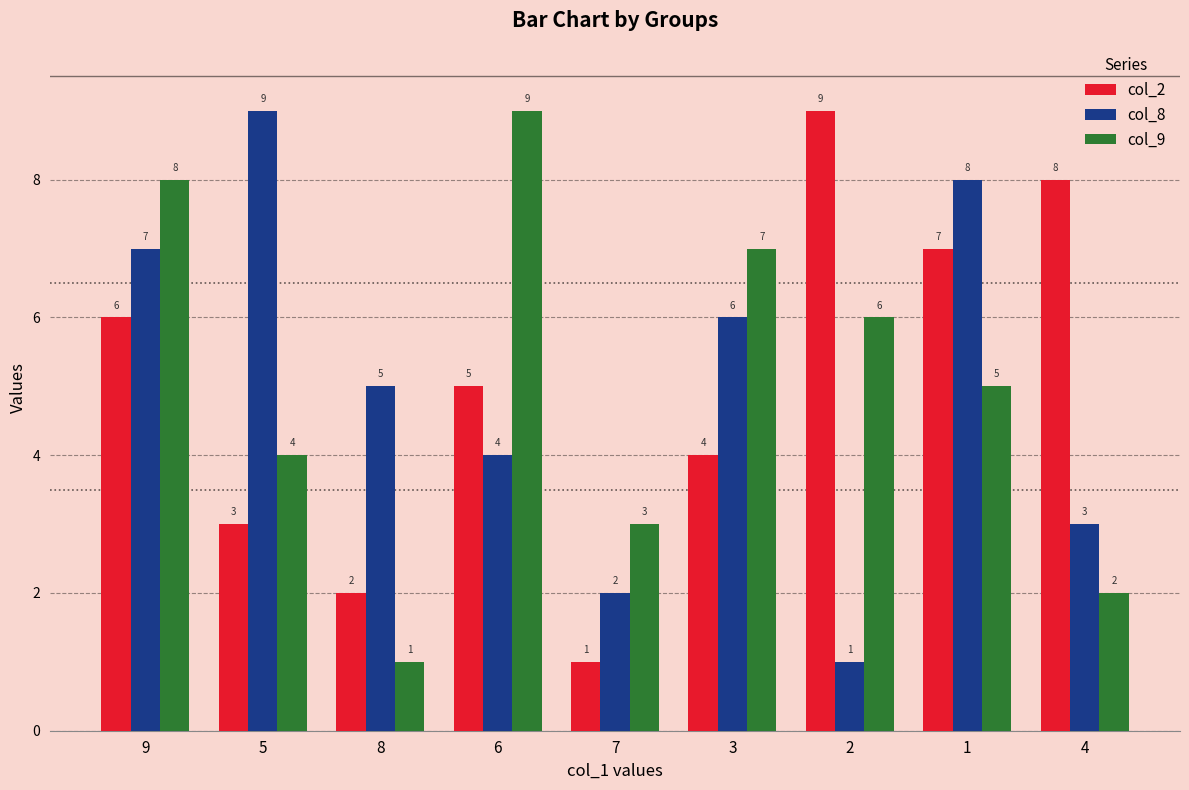

What is the difference between the maximum and second lowest values in the col_2 series?

7